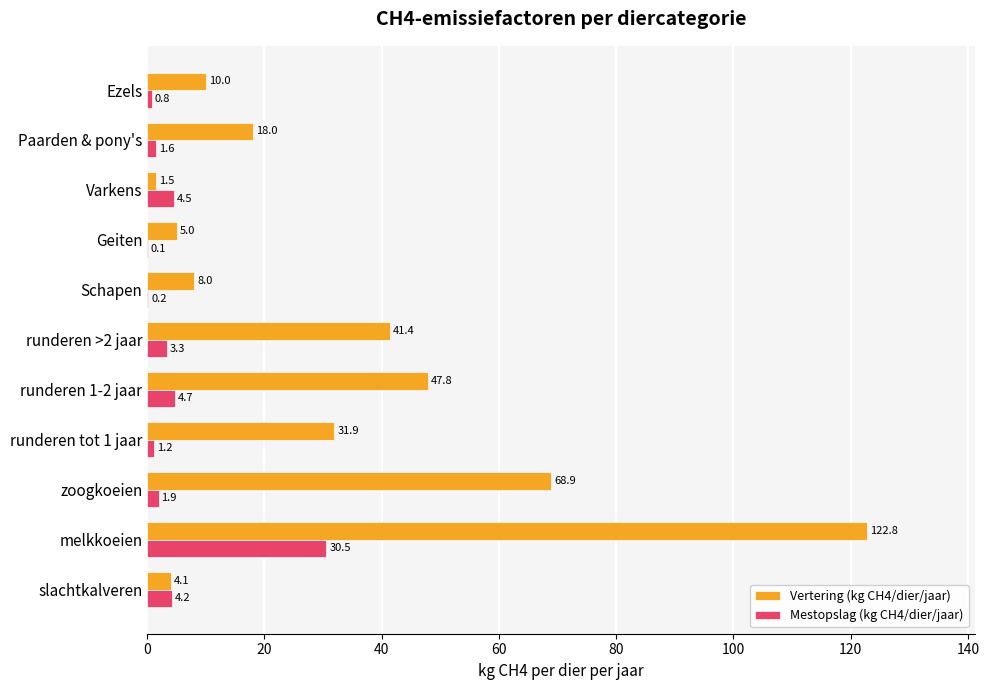

Between runderen 1-2 jaar and Geiten, which series saw the biggest shift?

Vertering (kg CH4/dier/jaar)